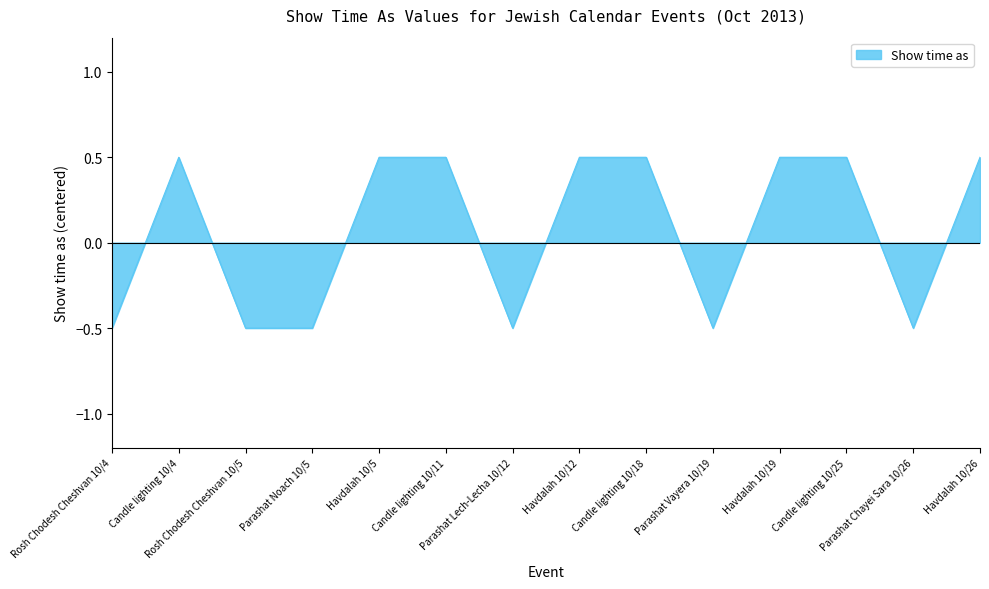

What is the difference between the maximum and minimum values?

1.0